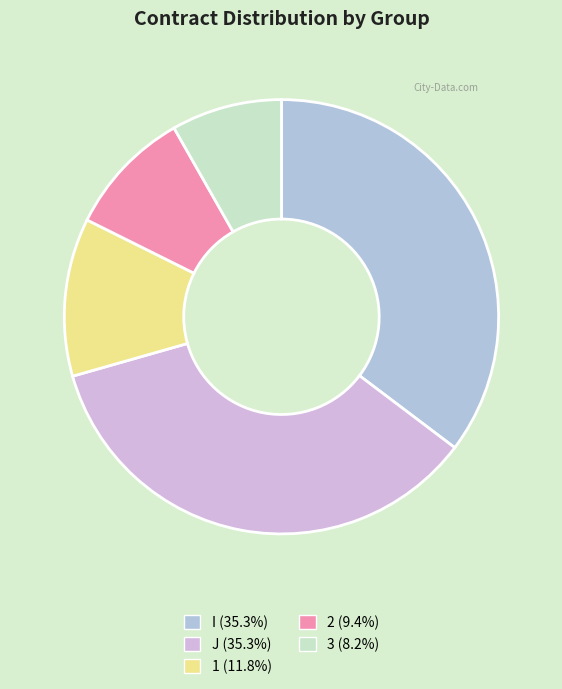

Count the number of slices in the pie.

5